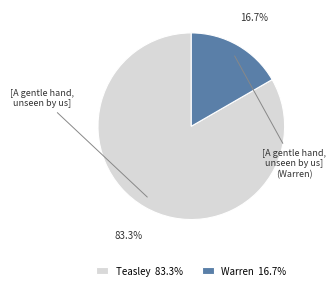

Combined, what portion of the pie is Warren 16.7% and Teasley 83.3%?

100.0%